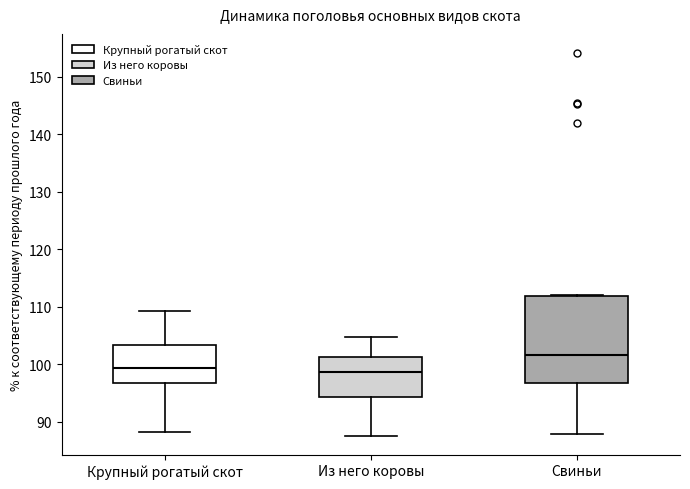

Reading left to right, read every box against the y-axis: the position of its median line, the range the box covers, and the ends of its whiskers. The values are not printed on the chart, so give them approximately, as read against the axis.

Крупный рогатый скот: median 99, box 97 to 103, whiskers 88 to 109
Из него коровы: median 99, box 94 to 101, whiskers 88 to 105
Свиньи: median 102, box 97 to 112, whiskers 88 to 112